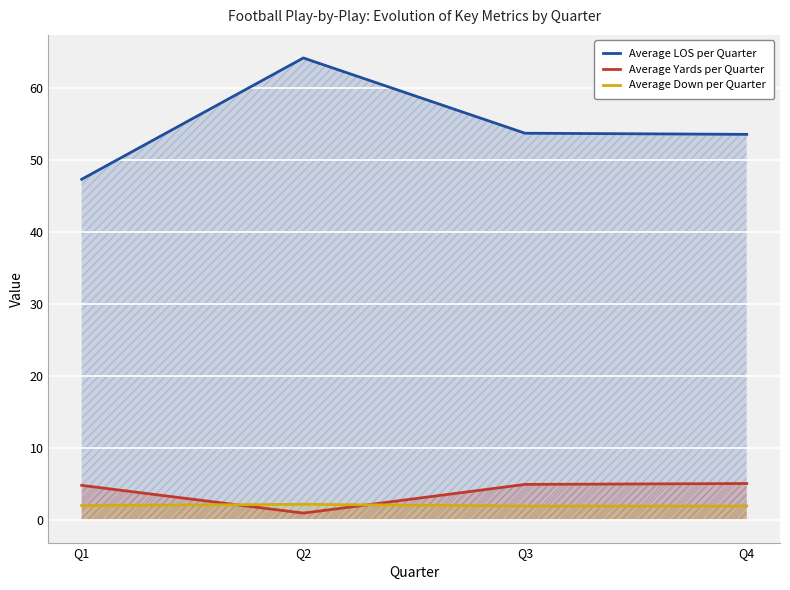

Which series has the largest total across all categories?

Average LOS per Quarter